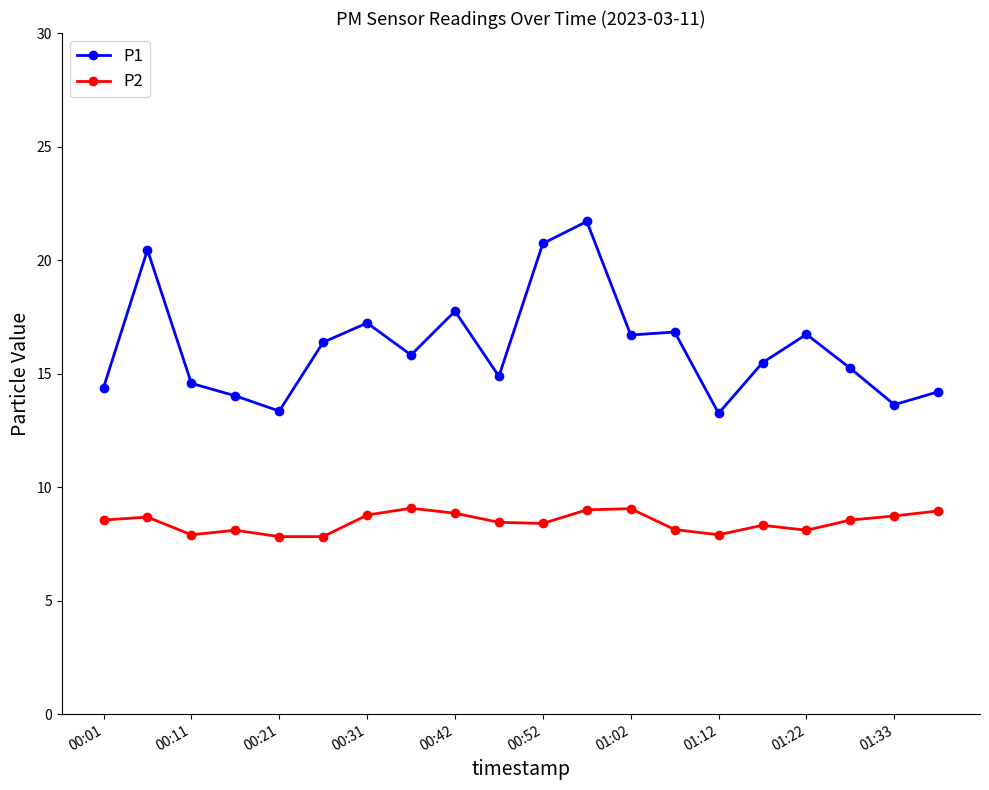

Which series has the largest range (max minus min)?

P1